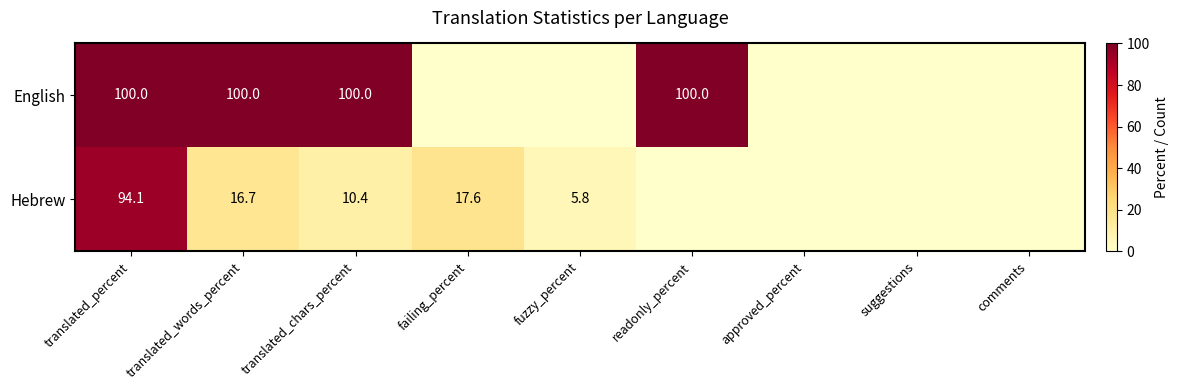

The value of English at readonly_percent is 100.0. True or false?

True